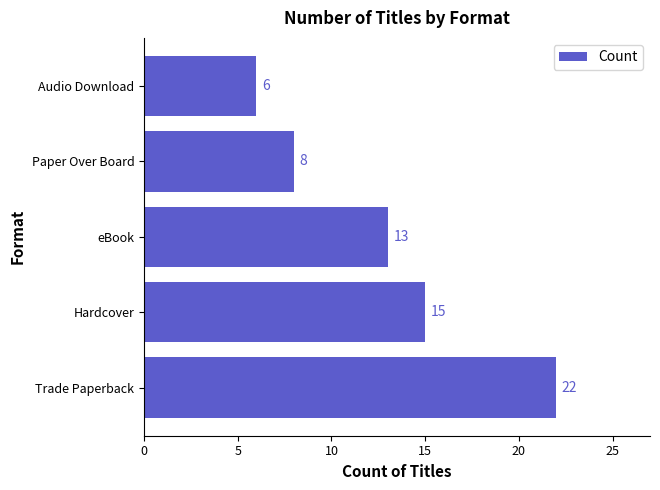

True or false: the data shows 13 at eBook.

True